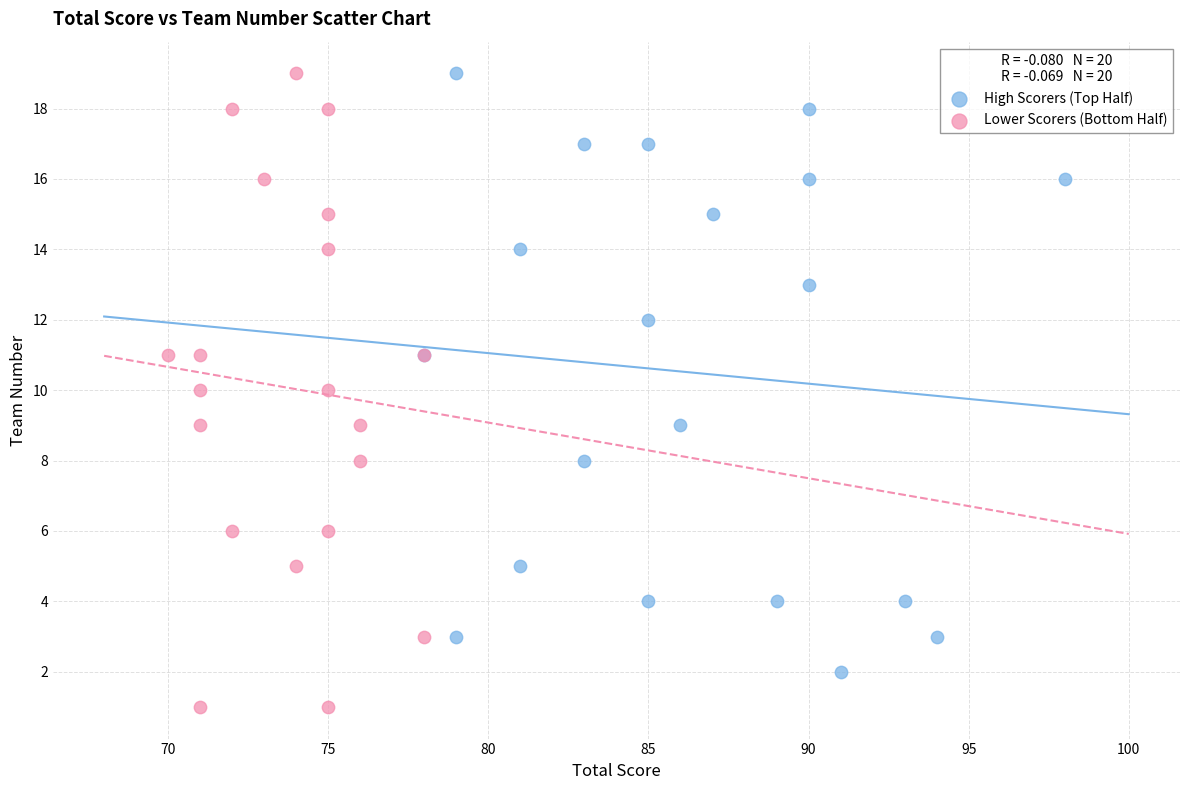

Which series has the widest spread of Y values?

Lower Scorers (Bottom Half)